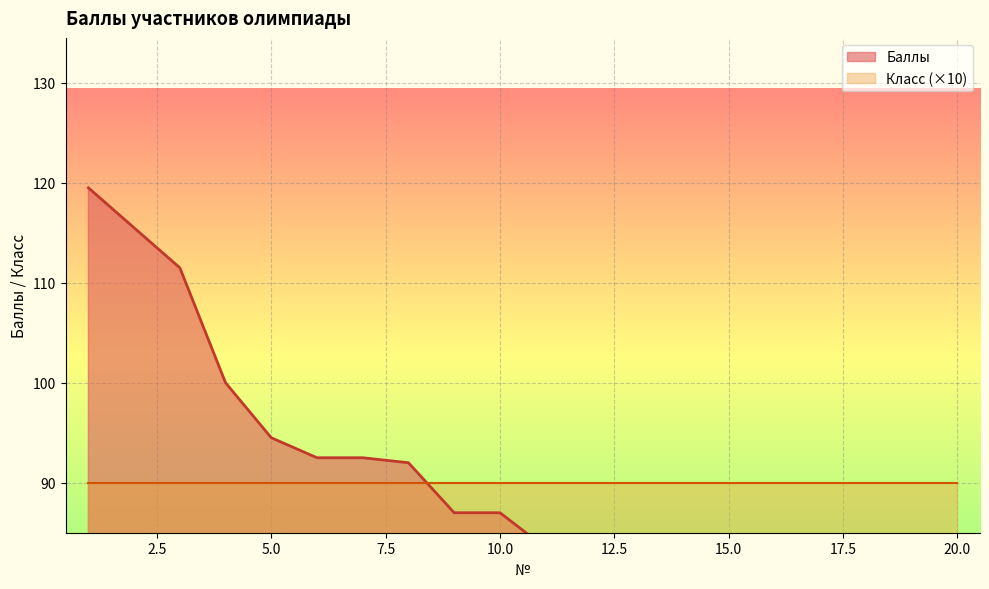

Approximately how many times larger is the value at 9 compared to 7?

0.9